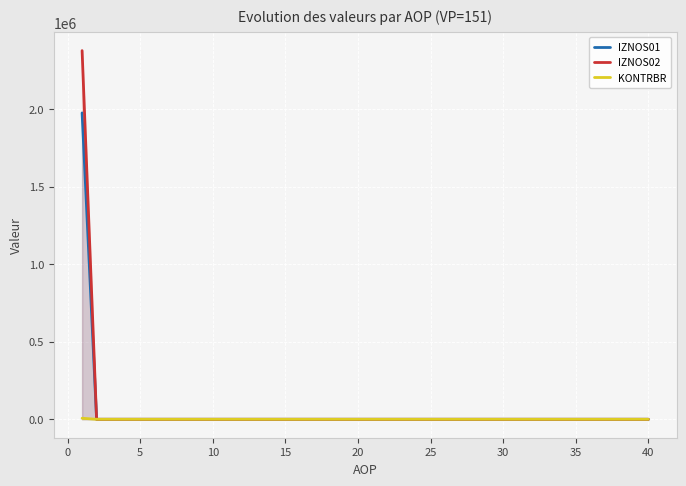

Rank the series by their maximum value, from lowest to highest.

KONTRBR, IZNOS01, IZNOS02